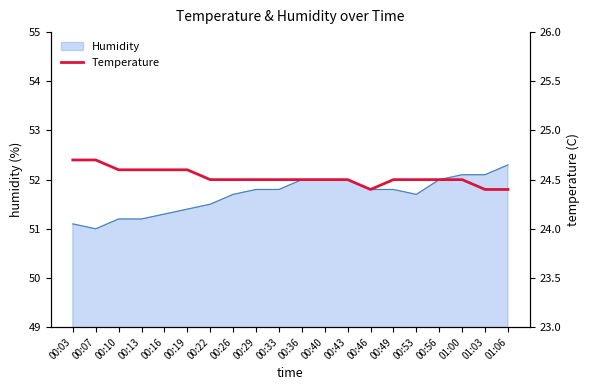

True or false: the data has more than 2 interior local peaks.

False